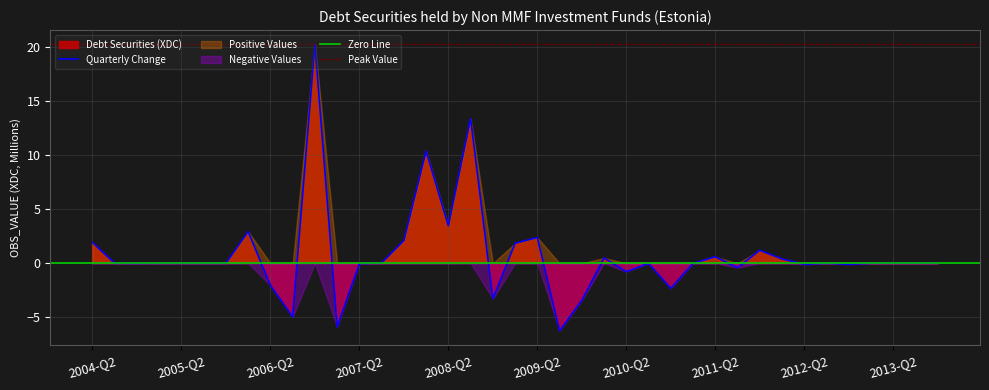

Which series has the widest spread of values?

Debt Securities (XDC)